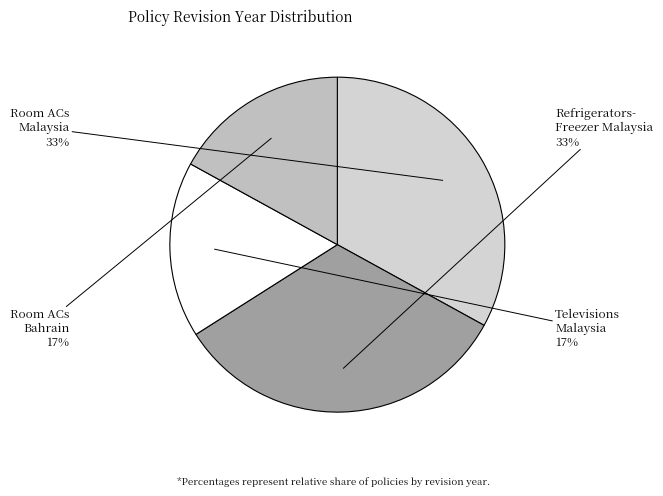

What is the ratio of the value at Room ACs Bahrain to the value at Room ACs Malaysia?

0.5